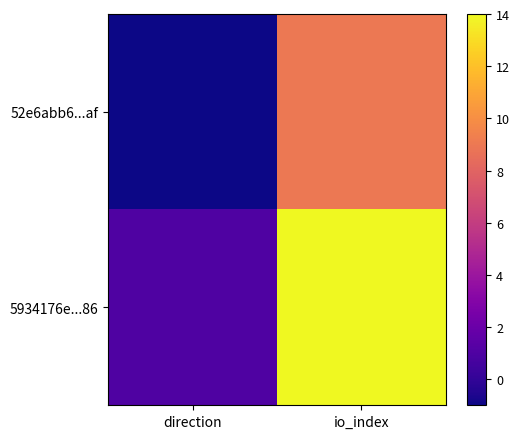

Which series has the widest spread of values?

5934176e...86